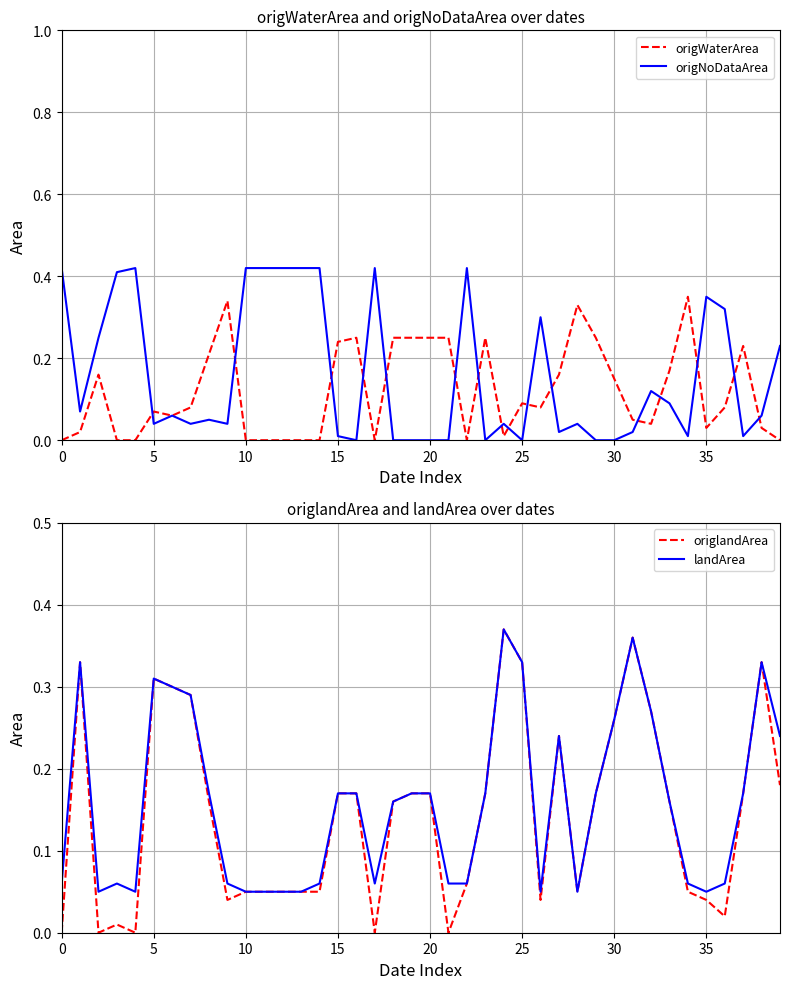

What is the value of the landArea point at the 4th from the left?

0.1